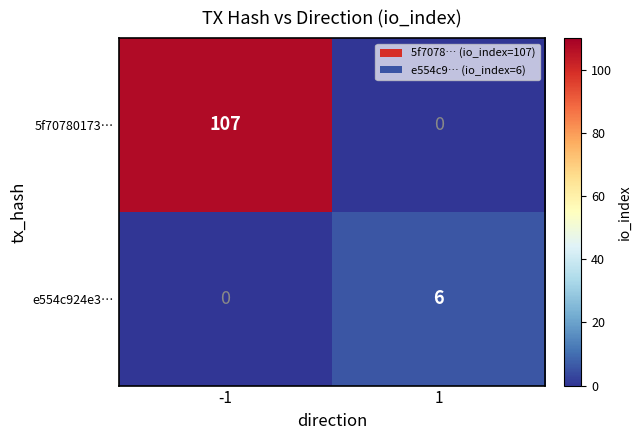

The value of e554c924e3… at -1 is 2. True or false?

False